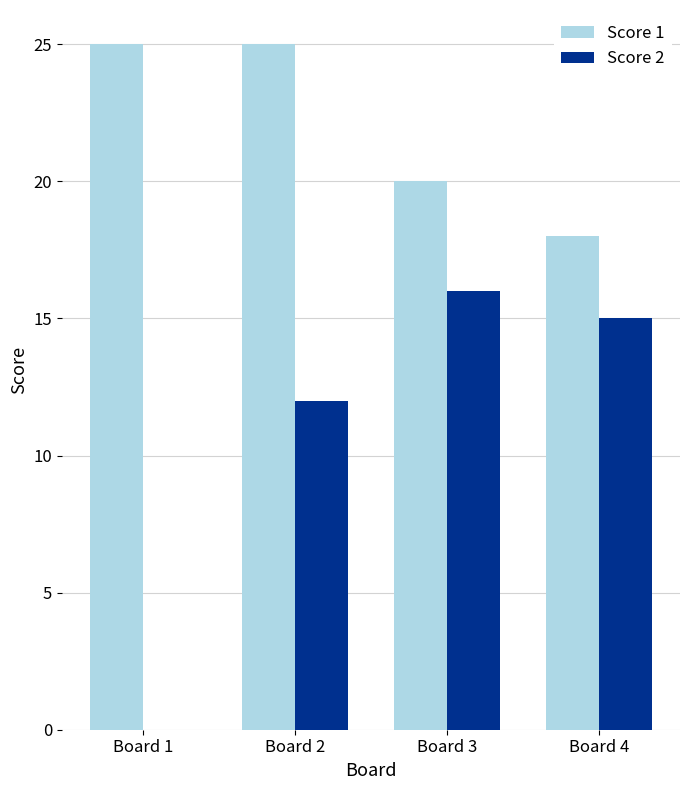

Which series has the largest total across all categories?

Score 1